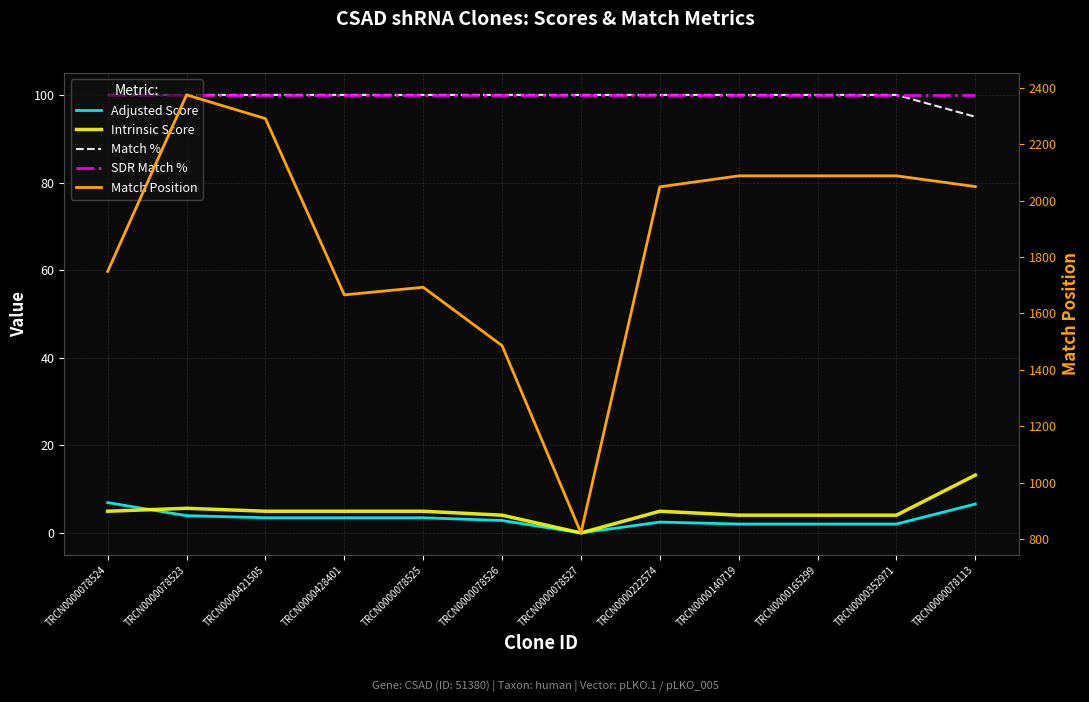

True or false: Intrinsic Score has more than 0 points higher than both neighbors.

True